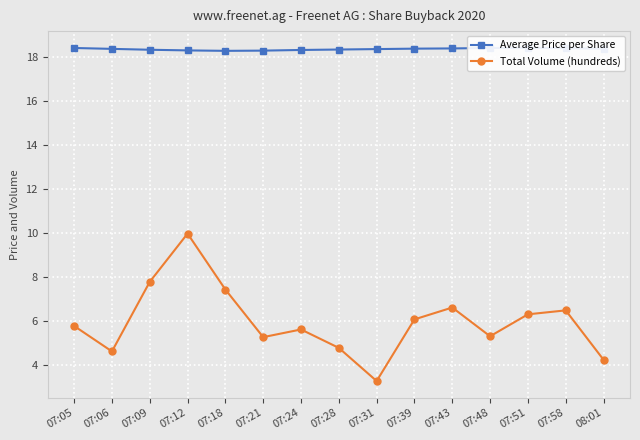

How many interior local valleys does the Total Volume (hundreds) series have?

4